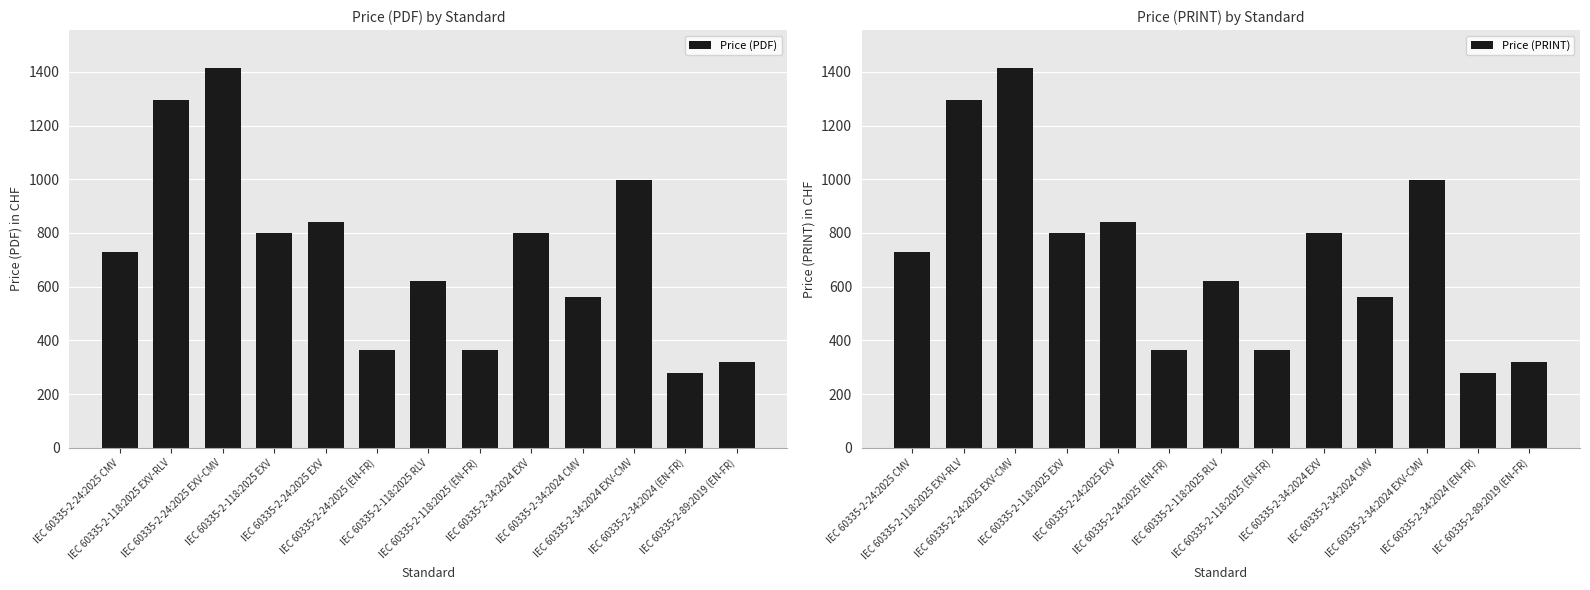

Which category has the highest value in the Price (PRINT) series?

IEC 60335-2-24:2025 EXV-CMV